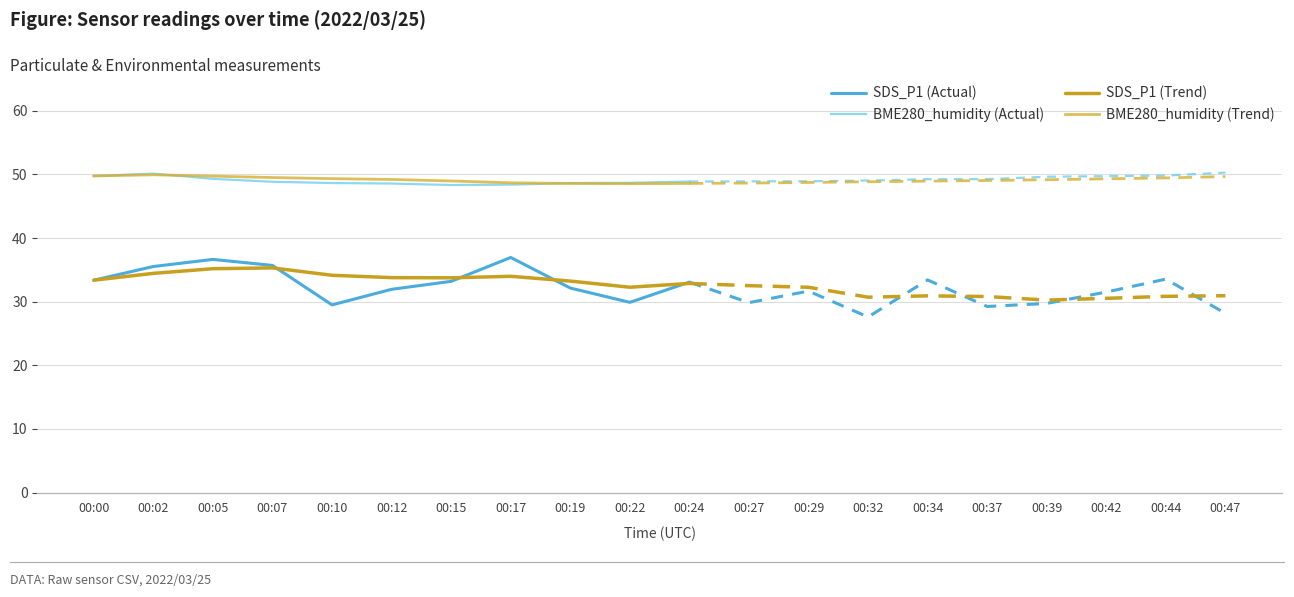

Where is the first local minimum for SDS_P1 (Actual)?

00:10